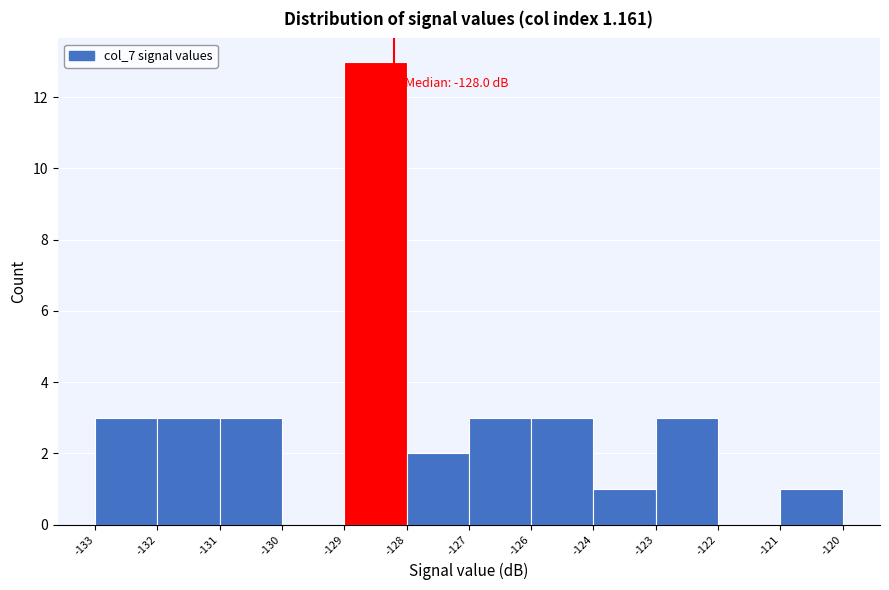

Reading left to right, extract all data points from this chart.

-133=3	-132=3	-131=3	-130=0	-129=13	-128=2	-127=3	-126=3	-124=1	-123=3	-122=0	-121=1